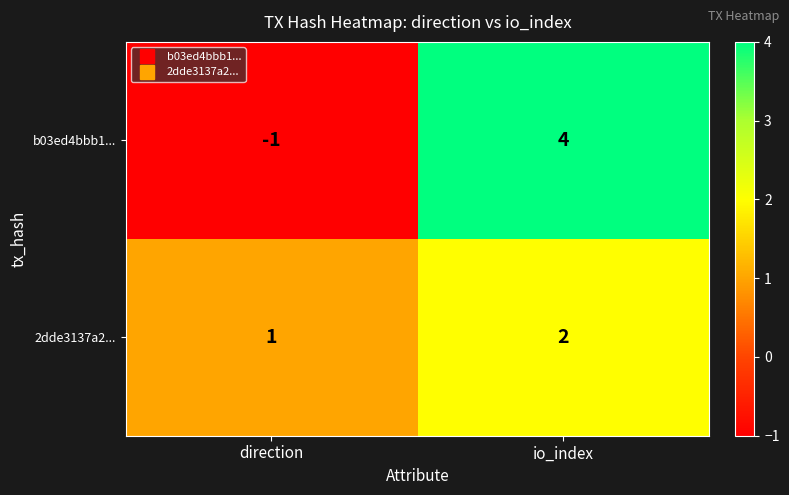

Reading right to left, extract all data points from this chart.

b03ed4bbb1...: io_index=4	direction=-1
2dde3137a2...: io_index=2	direction=1